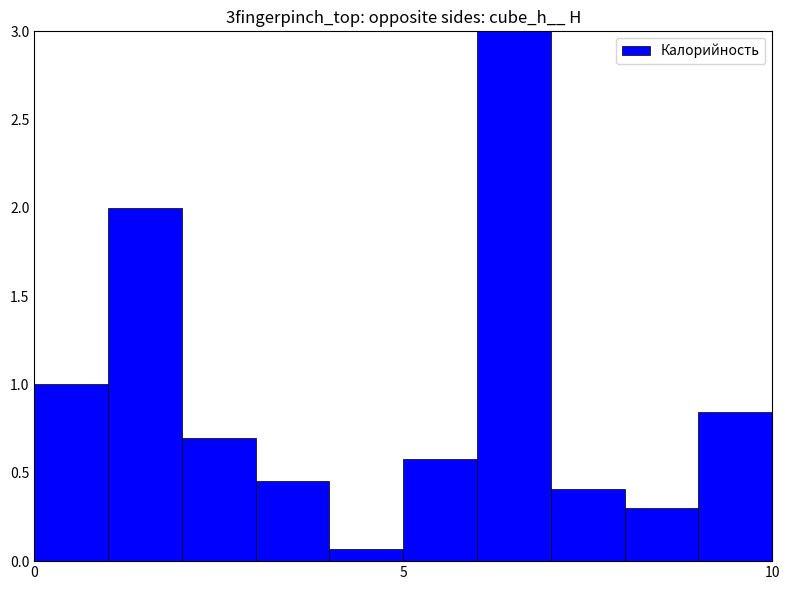

What is the sum of all values?

9.4